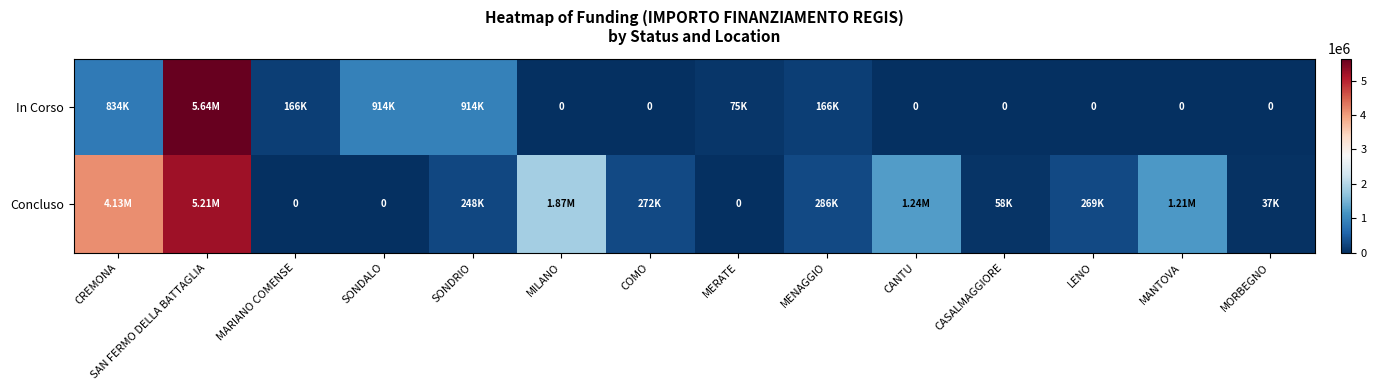

Rank the series at SONDALO from highest to lowest value.

In Corso, Concluso